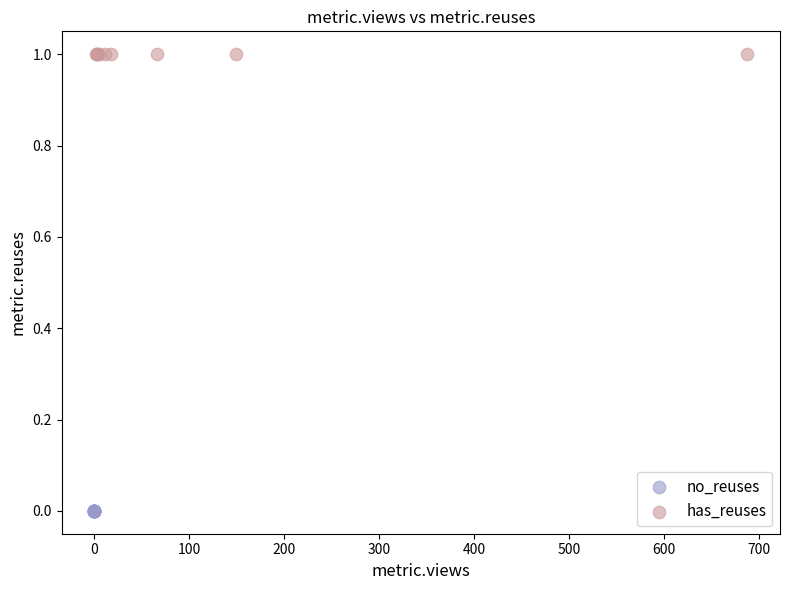

Which series contains the lowest Y value?

no_reuses